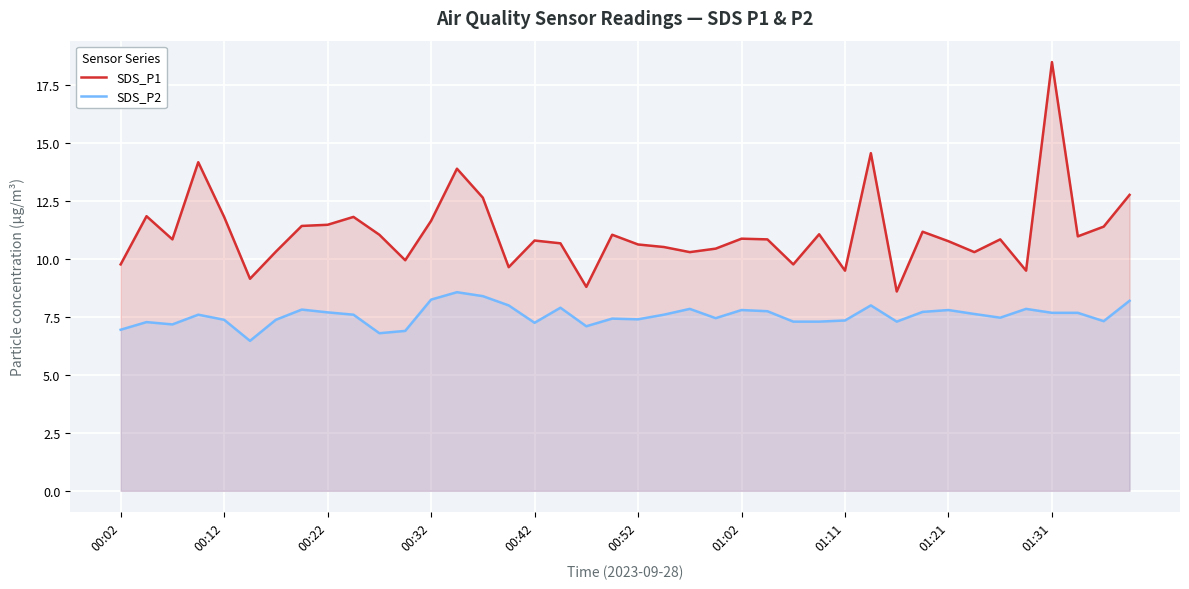

What is the greatest value displayed?

18.5